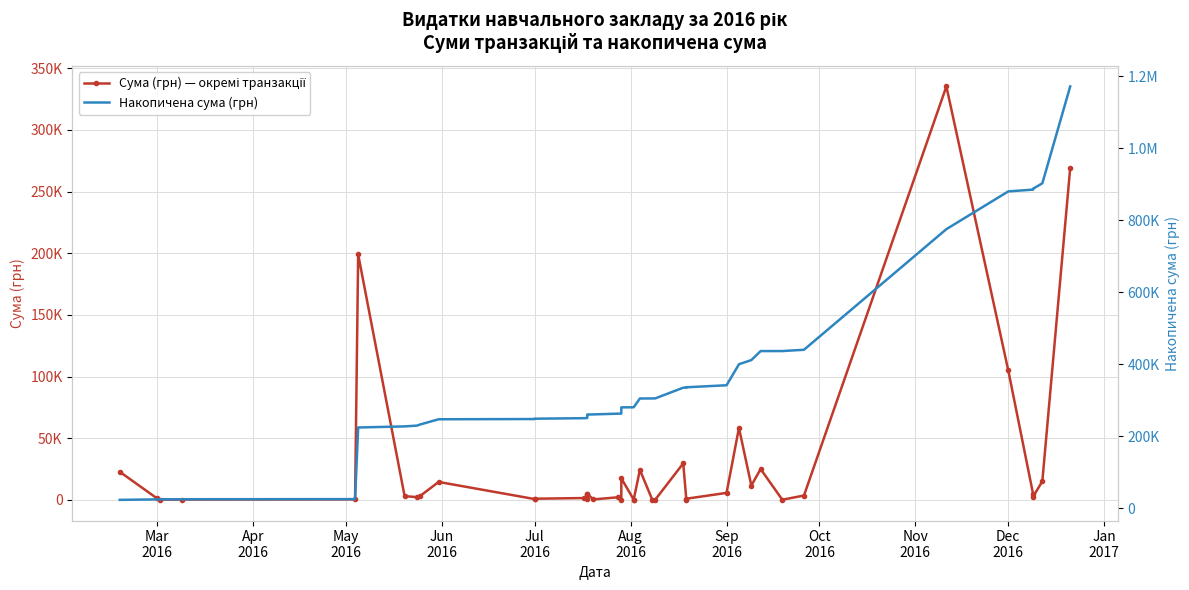

The Сума (грн) — окремі транзакції series shows 177.8 at 32. True or false?

False